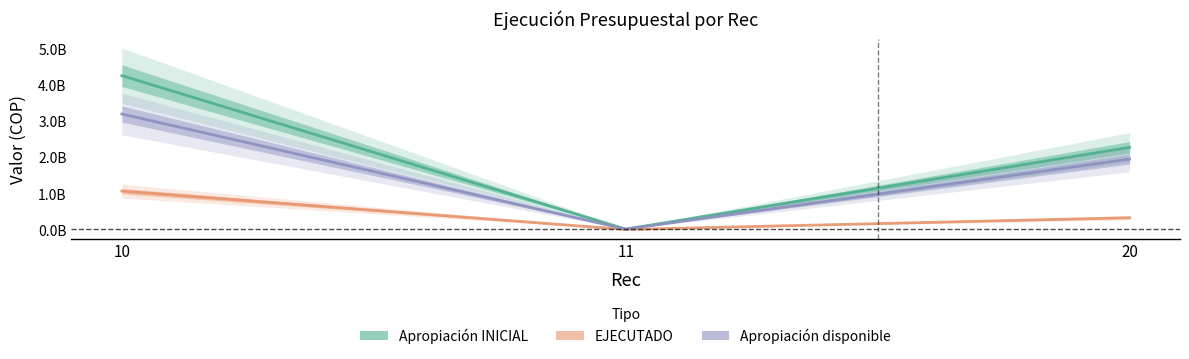

What is the difference between the Apropiación disponible values at 20 and 10?

1249373275.3